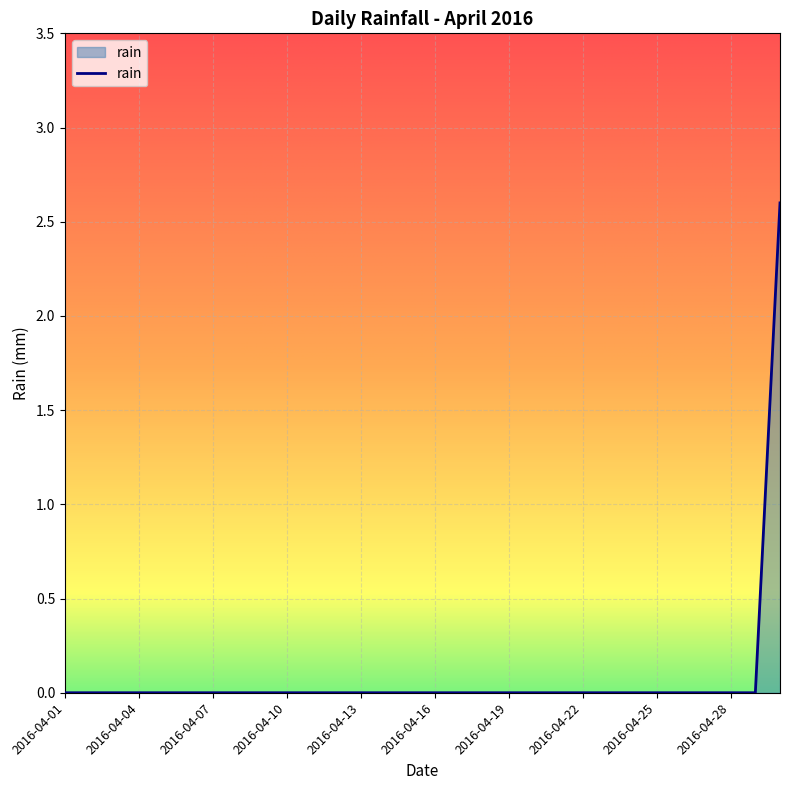

What is the difference between the maximum and minimum values?

2.6